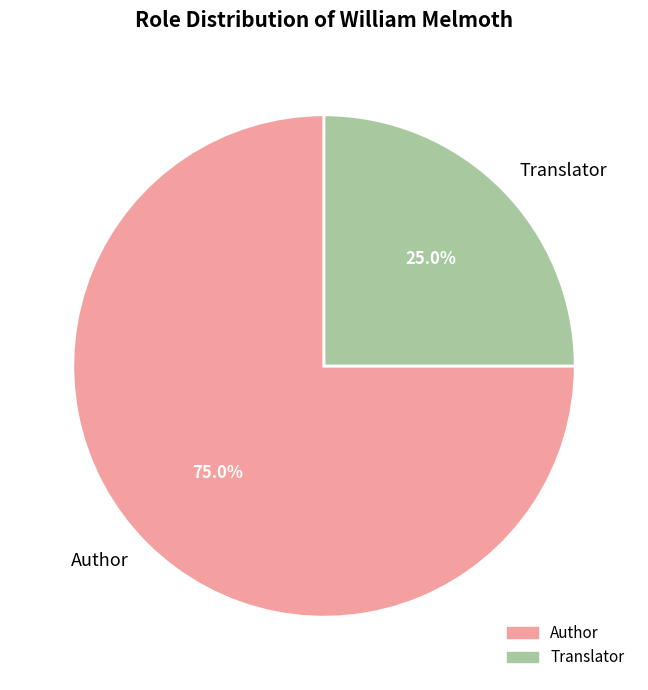

Rank the categories by value from highest to lowest.

Author, Translator